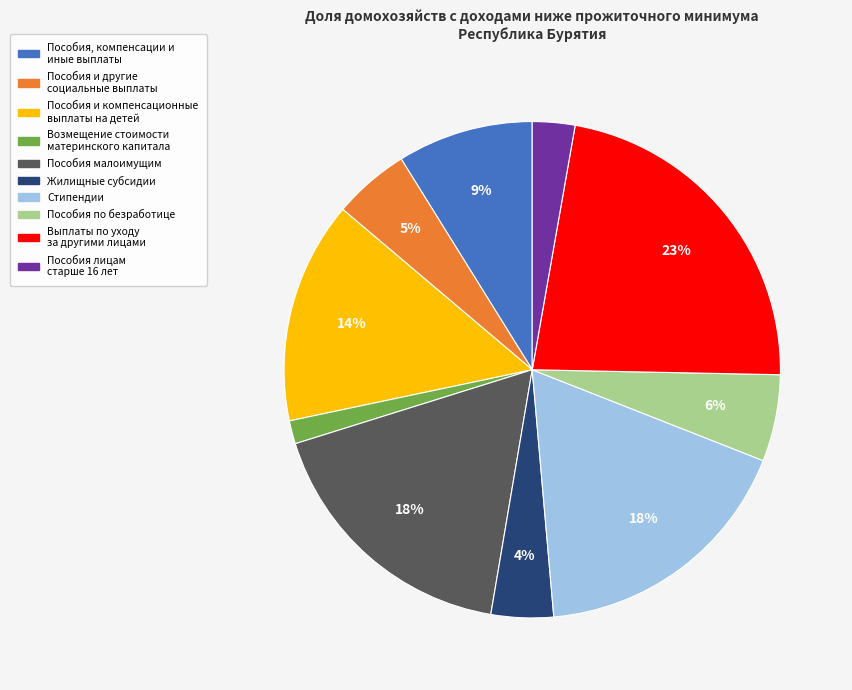

To the nearest percent, what is the average slice percentage?

10%